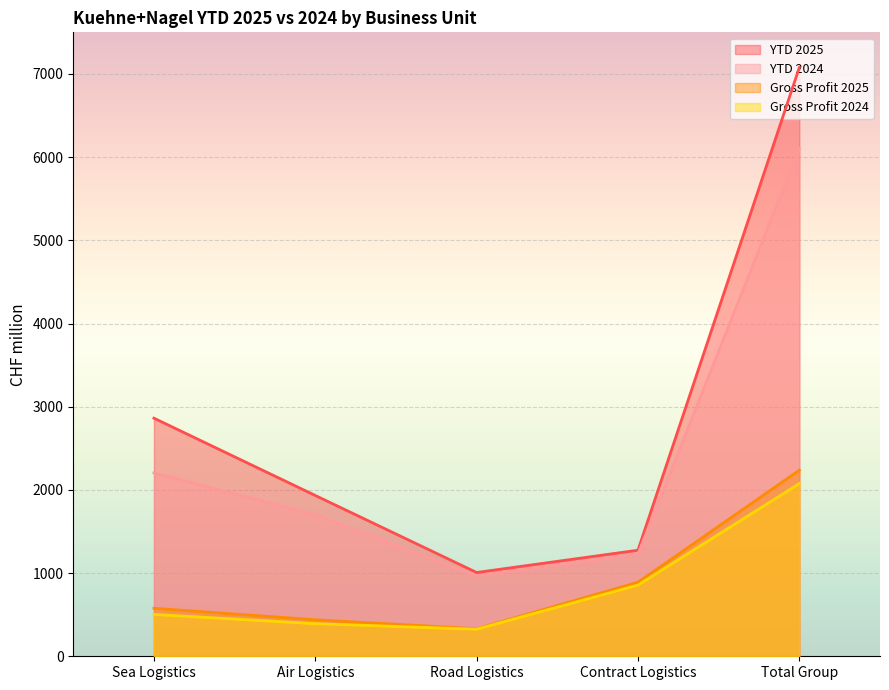

True or false: Gross Profit 2024 and YTD 2024 cross at least once.

False